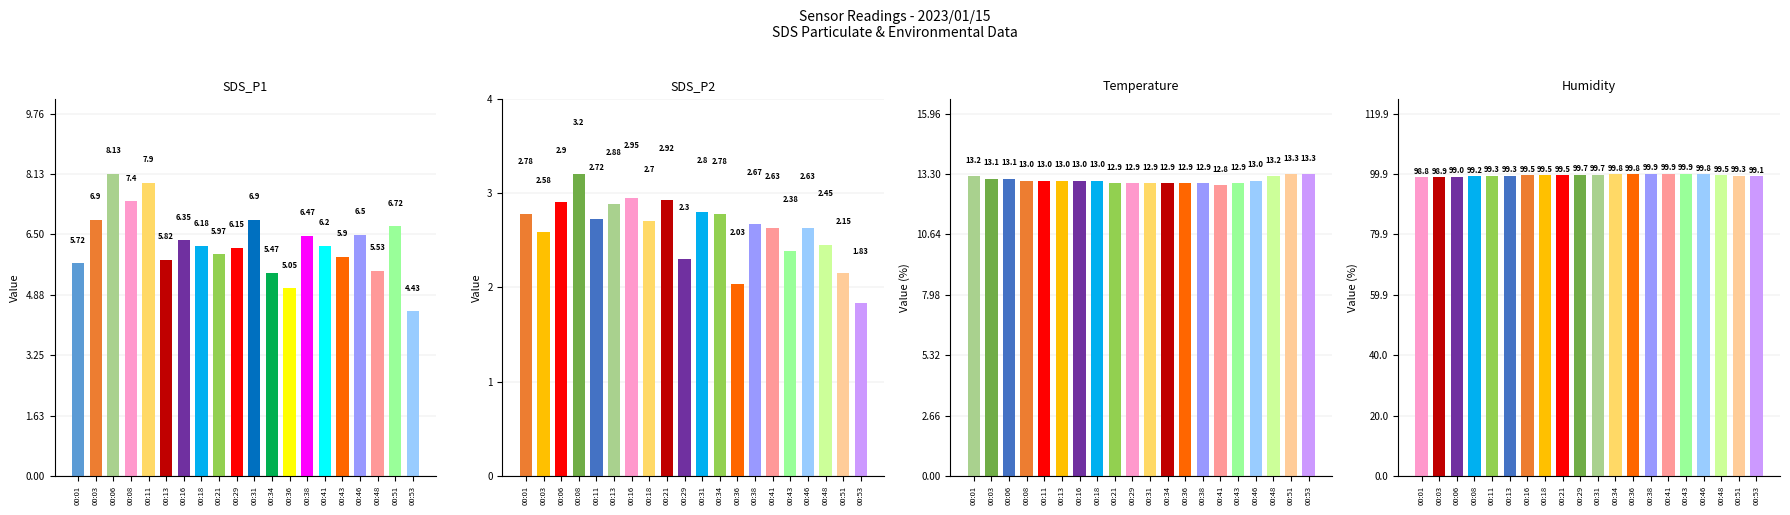

Rank the categories by Humidity value from highest to lowest.

00:38, 00:41, 00:43, 00:34, 00:36, 00:46, 00:29, 00:31, 00:16, 00:18, 00:21, 00:48, 00:11, 00:13, 00:51, 00:08, 00:53, 00:06, 00:03, 00:01